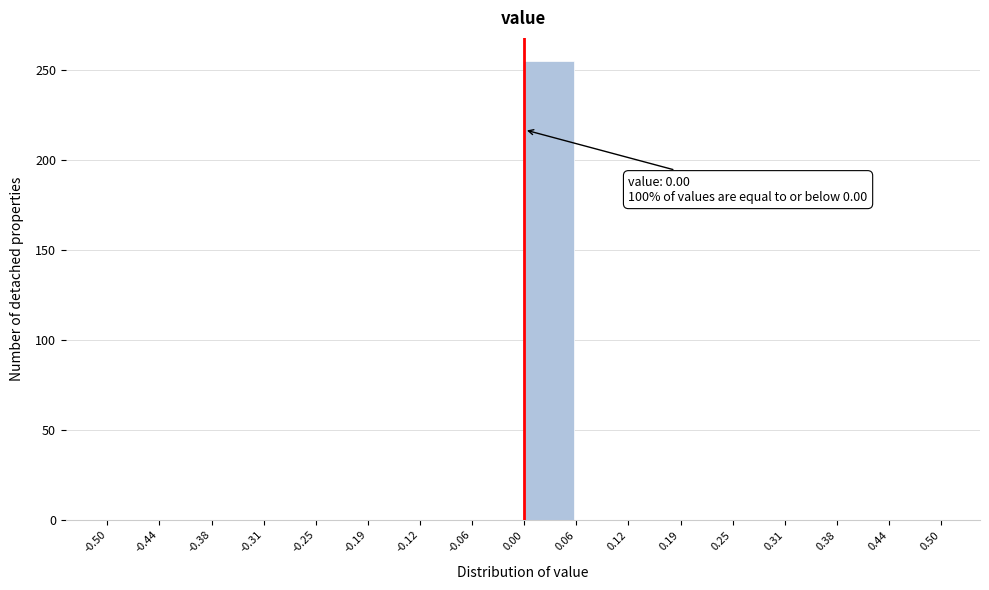

Over which range of the x-axis is the bar tallest?

0.00 to 0.06